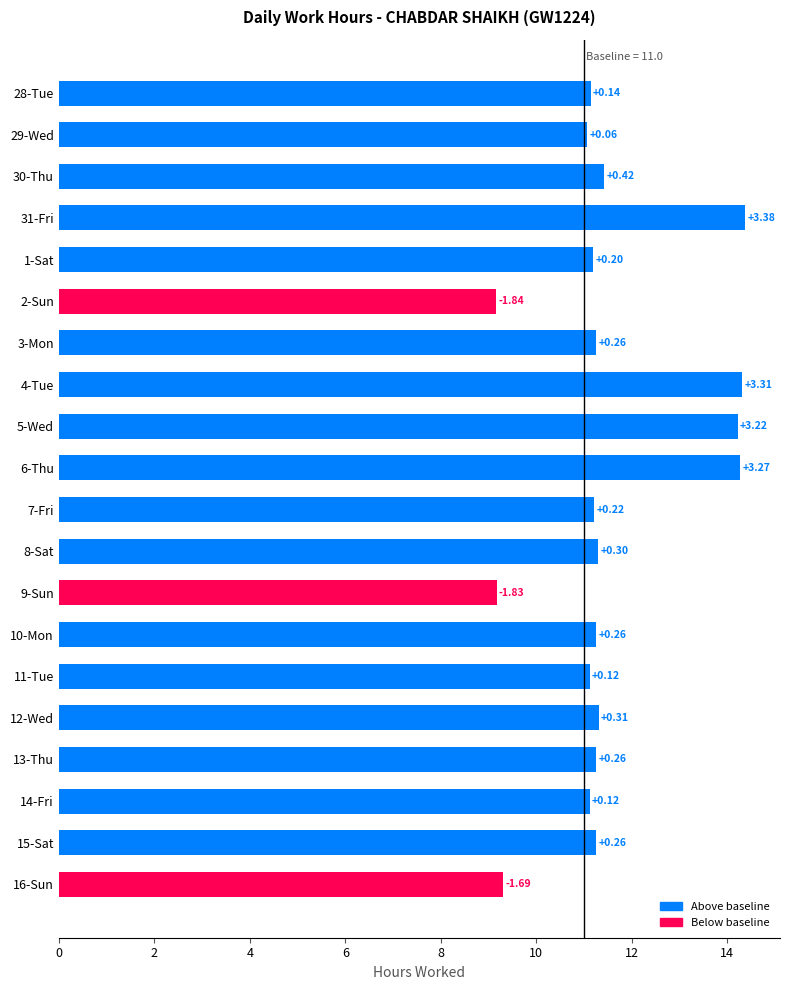

What is the average value?

11.5